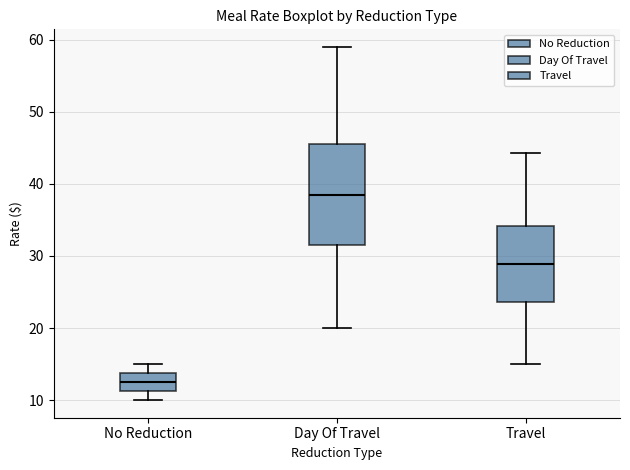

Reading left to right, read every box against the y-axis: the position of its median line, the range the box covers, and the ends of its whiskers. The values are not printed on the chart, so give them approximately, as read against the axis.

No Reduction: median 13, box 11 to 14, whiskers 10 to 15
Day Of Travel: median 39, box 32 to 46, whiskers 20 to 59
Travel: median 29, box 24 to 34, whiskers 15 to 44